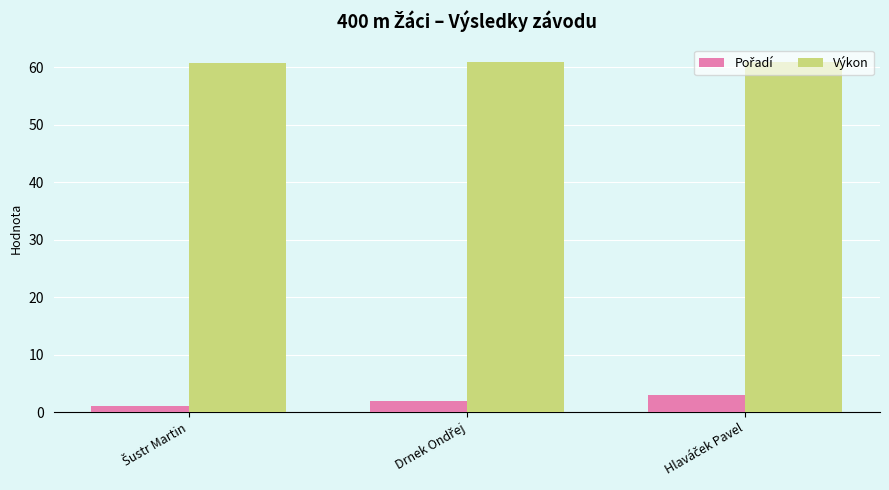

What is the greatest value displayed?

60.9